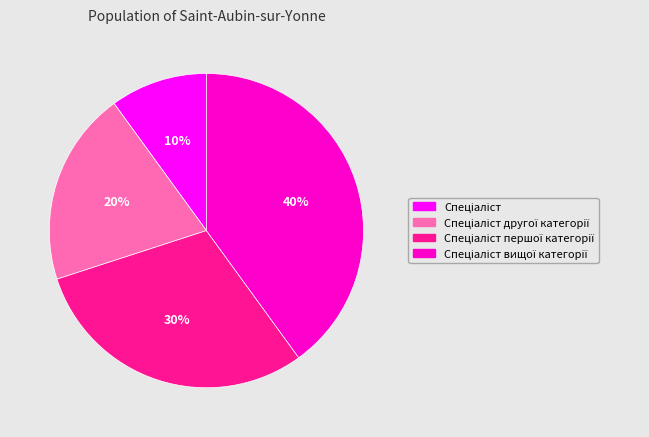

To the nearest percent, what is the difference between the largest and smallest slice percentages?

30%